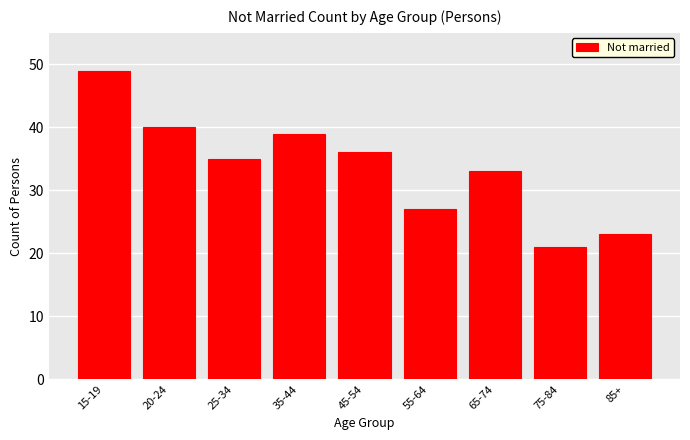

Reading right to left, what are all the values shown in this chart?

23	21	33	27	36	39	35	40	49